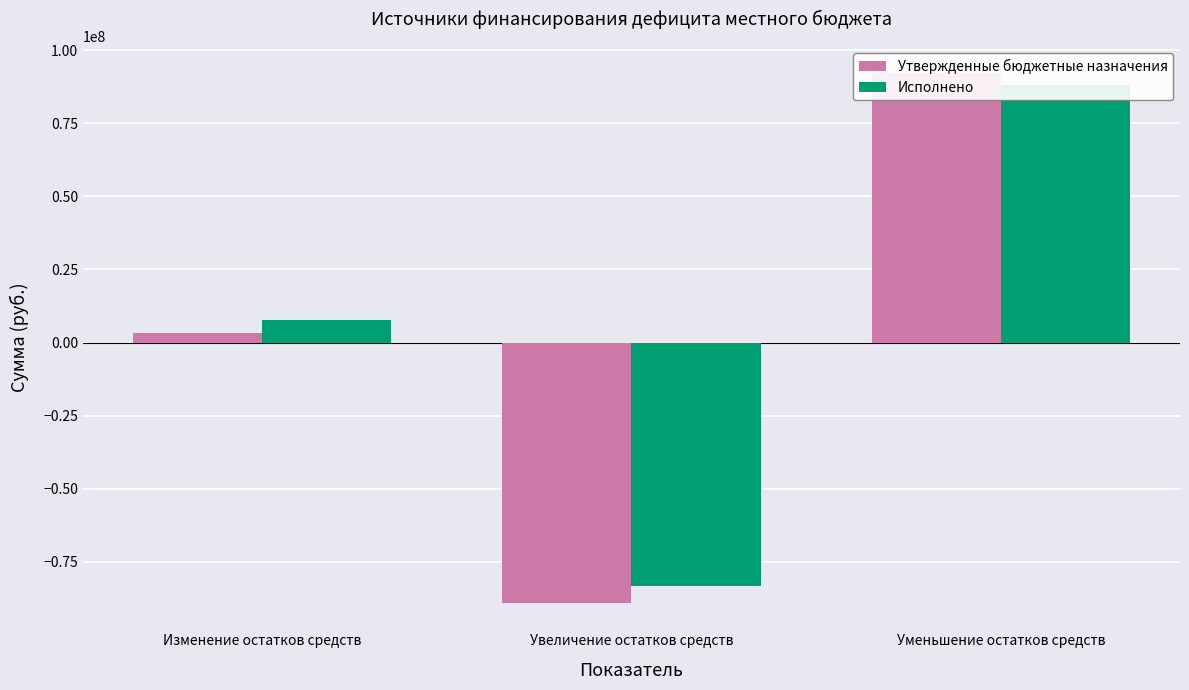

Which series has the largest total across all categories?

Исполнено